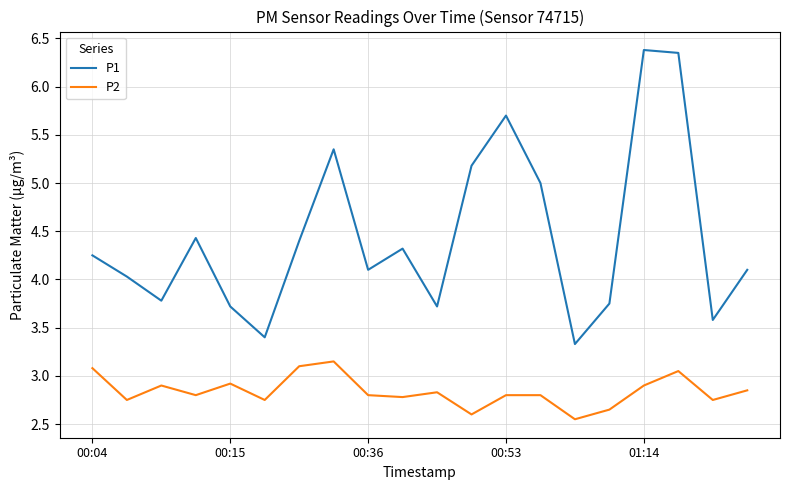

List the series in order of their overall mean, highest first.

P1, P2